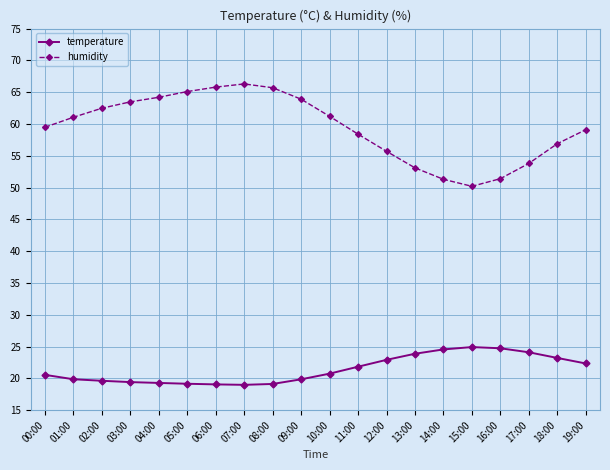

What is the maximum value for humidity?

66.3